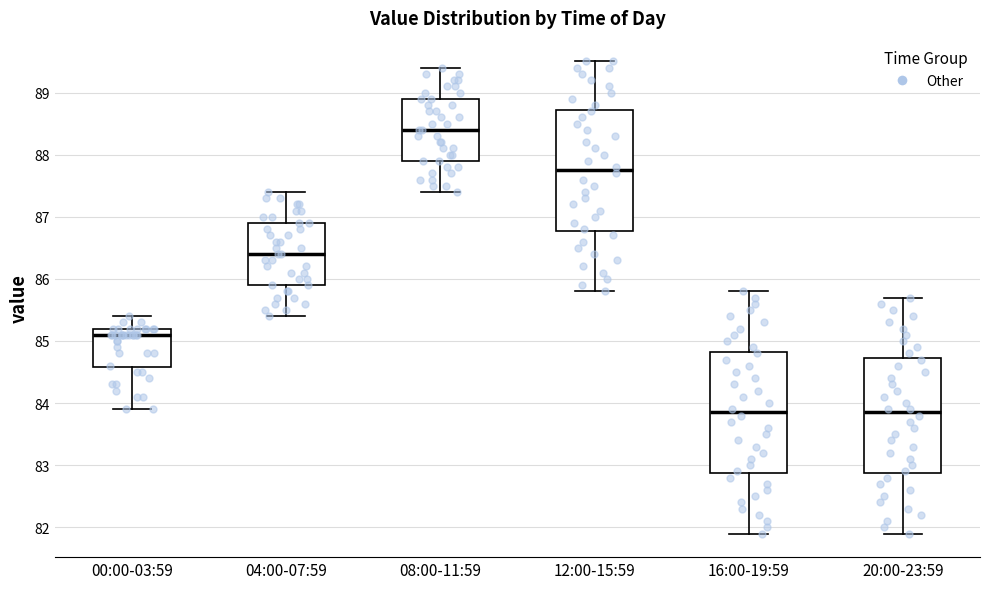

Where does the median line of the box for 04:00-07:59 sit on the y-axis? The values are not printed on the chart, so give them approximately, as read against the axis.

86.4